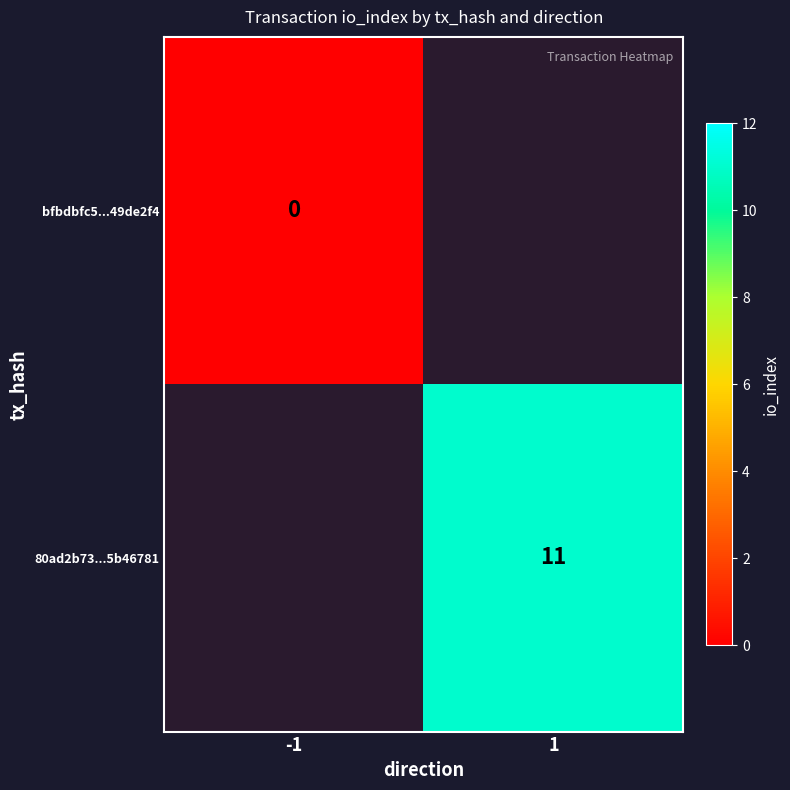

Between 1 and -1, which is larger?

-1